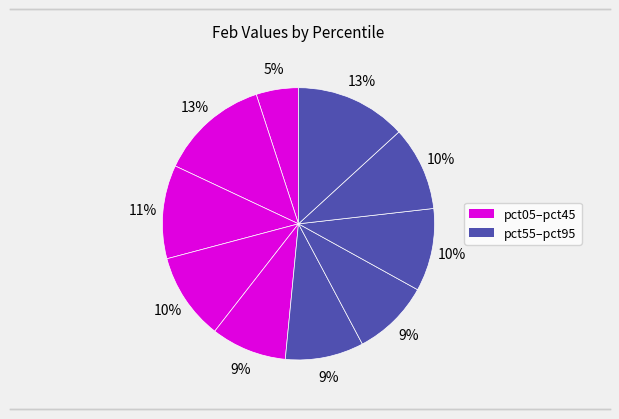

To the nearest percent, what is the difference between the largest and smallest slice percentages?

8%